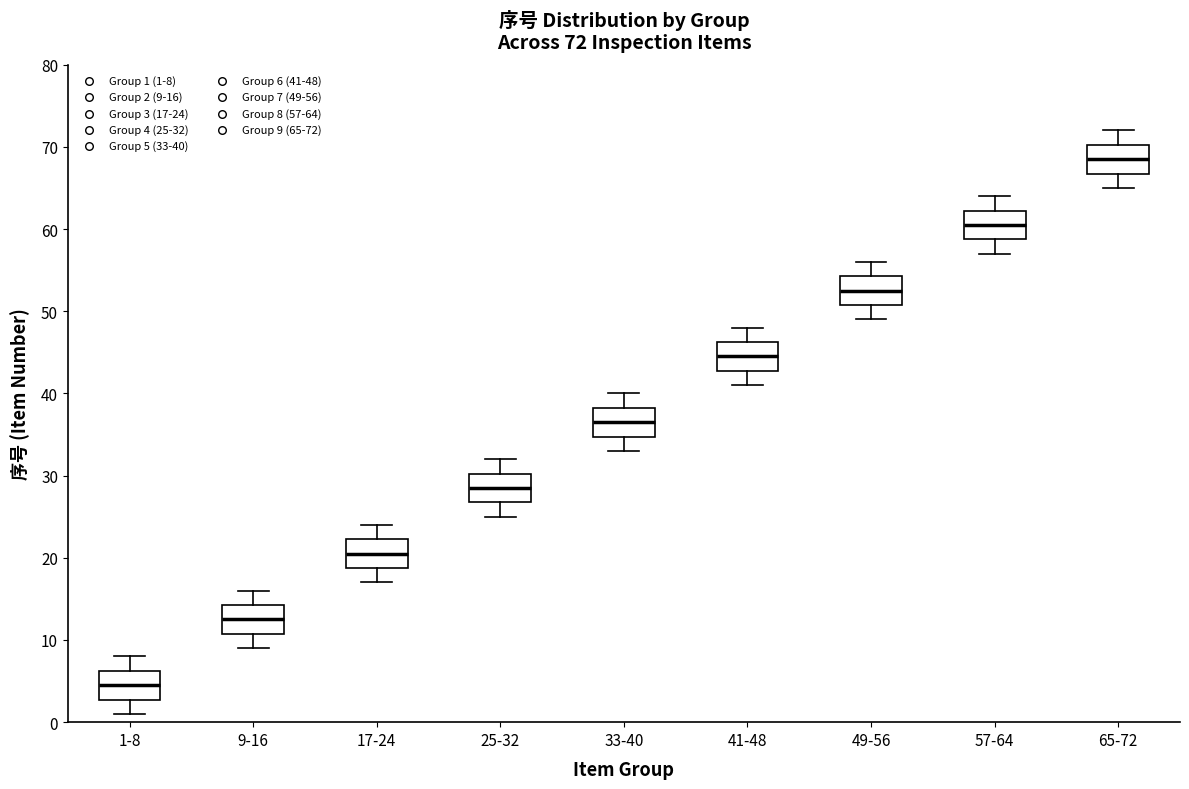

Which box has the highest median line?

65-72